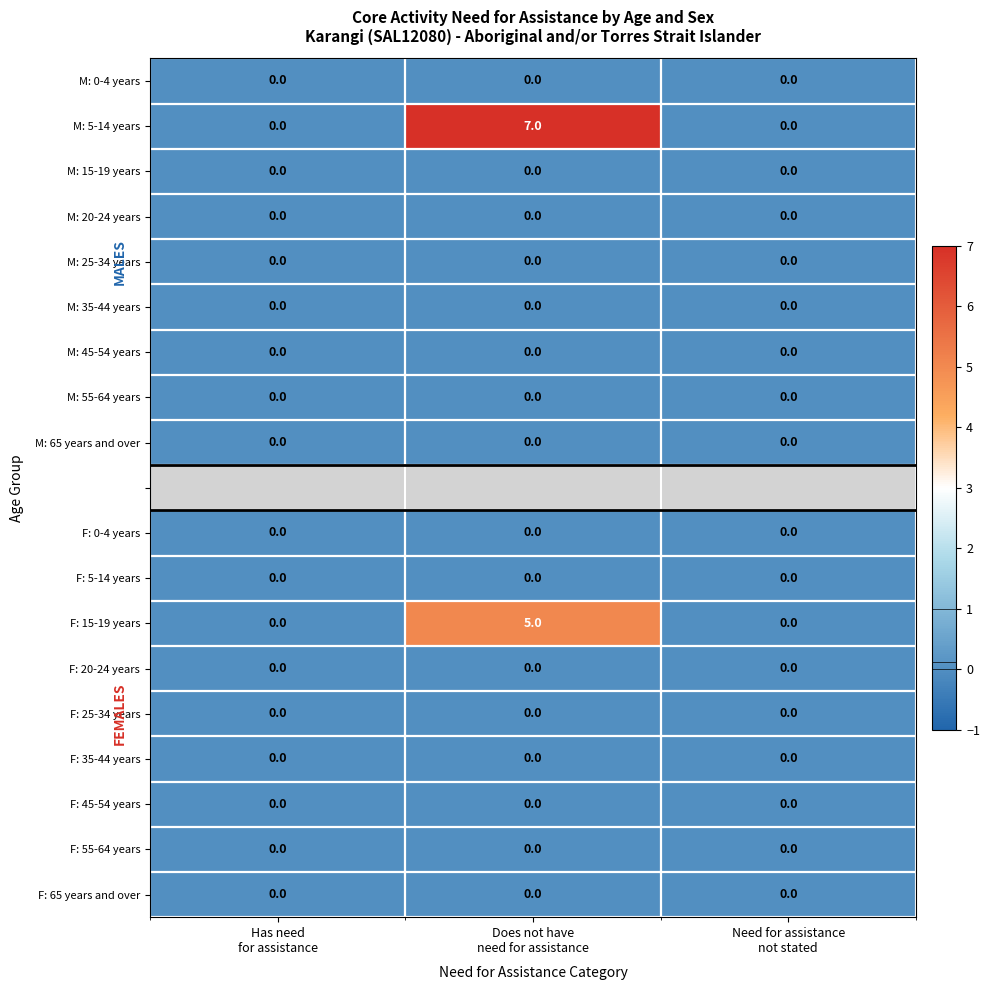

Where is M: 0-4 years nearest to the value 0?

Has need for assistance